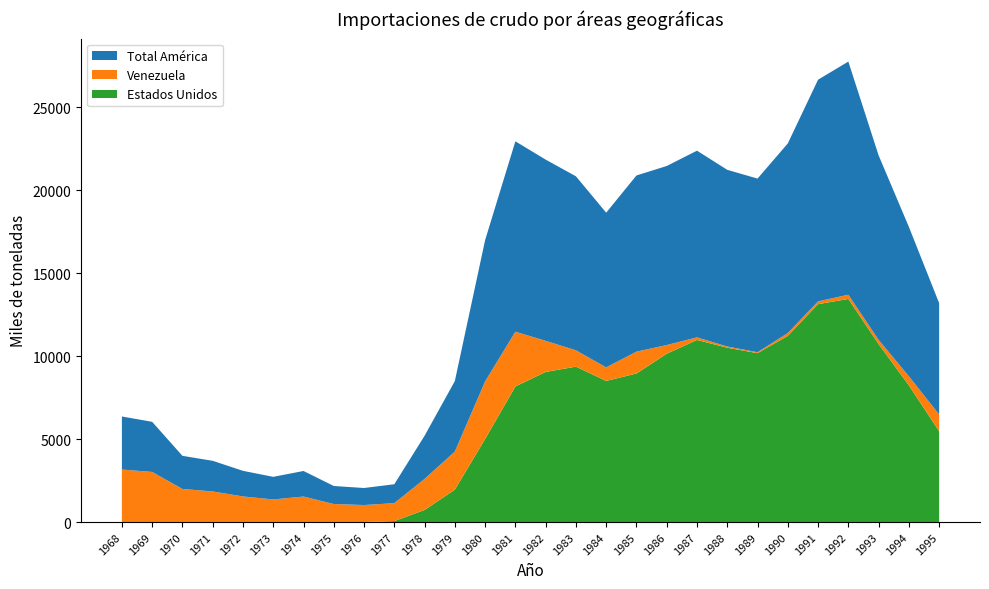

Reading left to right, extract all data points from this chart.

Total América: 1968=3199.9	1969=3022.2	1970=1996.7	1971=1846.5	1972=1544.6	1973=1363.4	1974=1539.7	1975=1087.6	1976=1026.7	1977=1140.4	1978=2601.4	1979=4251.2	1980=8519.9	1981=11479.3	1982=10927.9	1983=10492.6	1984=9327.7	1985=10623.3	1986=10795.9	1987=11258.5	1988=10651.9	1989=10470.1	1990=11432.6	1991=13366.5	1992=14058.0	1993=11124.0	1994=9009.0	1995=6714.0
Venezuela: 1968=3166.8	1969=3022.2	1970=1996.7	1971=1846.5	1972=1544.6	1973=1363.4	1974=1539.7	1975=1087.6	1976=1026.7	1977=1081.3	1978=1871.1	1979=2295.5	1980=3470.7	1981=3302.4	1982=1875.2	1983=984.6	1984=817.2	1985=1317.9	1986=522.0	1987=154.1	1988=75.0	1989=57.1	1990=169.4	1991=167.7	1992=254.0	1993=256.0	1994=547.0	1995=1011.0
Estados Unidos: 1968=0.0	1969=0.0	1970=0.0	1971=0.0	1972=0.0	1973=0.0	1974=0.0	1975=0.0	1976=0.0	1977=59.1	1978=730.4	1979=1955.7	1980=5009.8	1981=8177.0	1982=9052.8	1983=9371.8	1984=8510.5	1985=8958.0	1986=10152.1	1987=10981.5	1988=10511.8	1989=10184.0	1990=11228.3	1991=13139.9	1992=13455.0	1993=10732.0	1994=8244.0	1995=5478.0